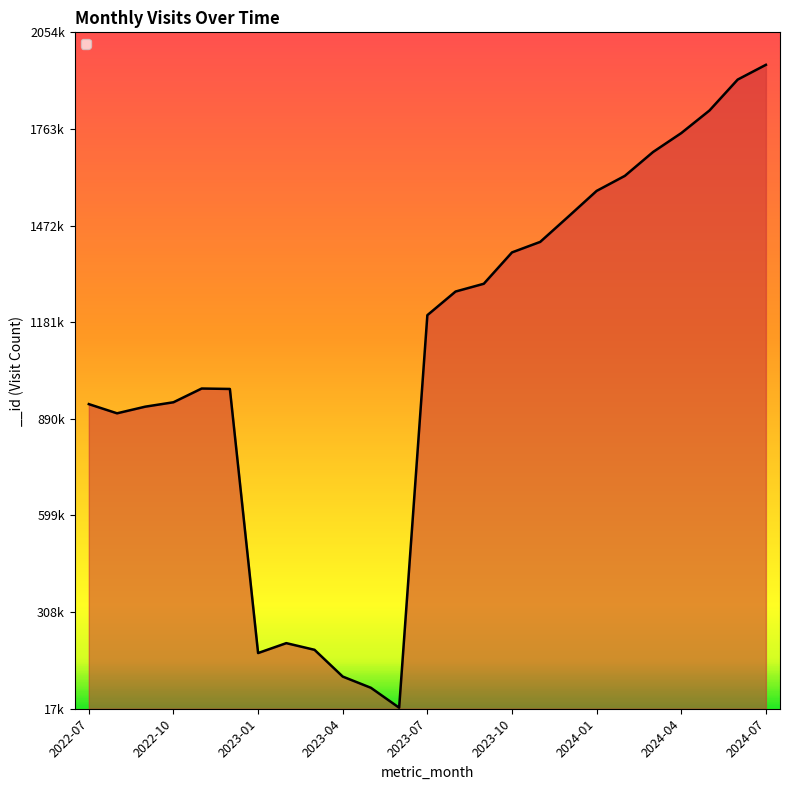

At which category does the data reach its first local valley?

2022-08